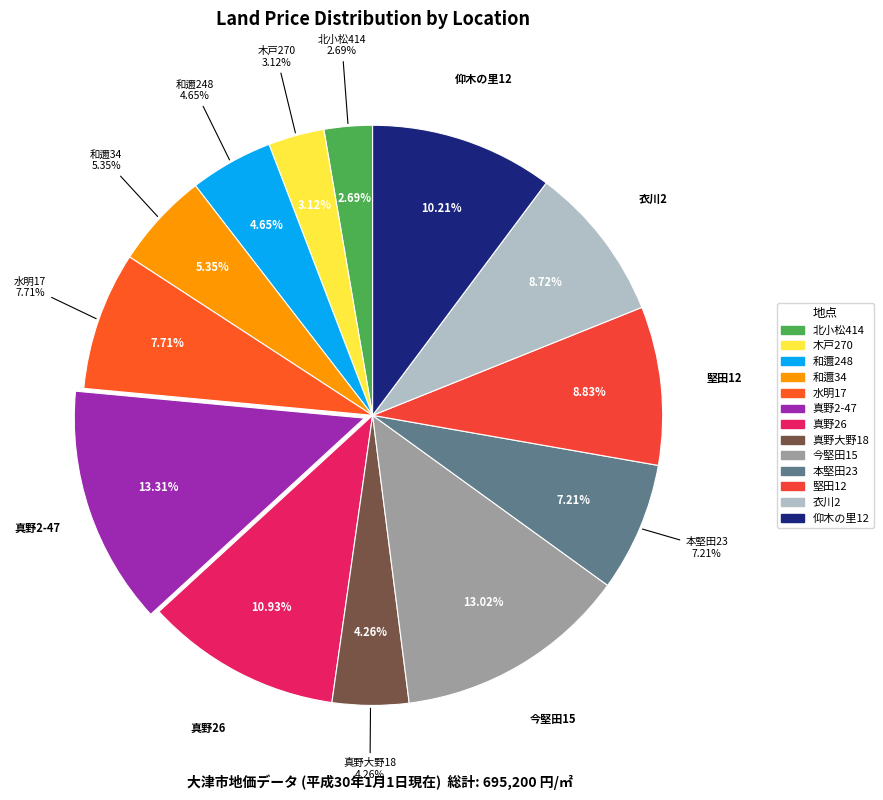

To the nearest percent, what is the combined percentage of 本堅田一丁目23-27 and 真野大野一丁目18-10?

11%